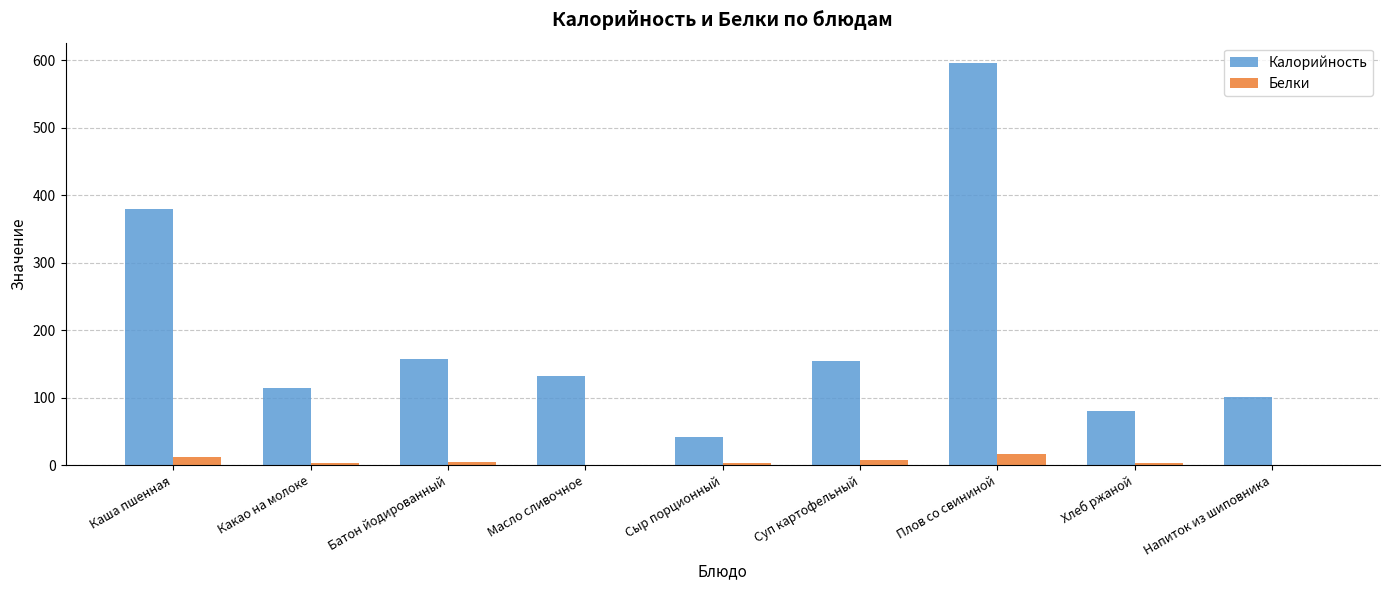

What is the total value across all series at Хлеб ржаной?

82.6